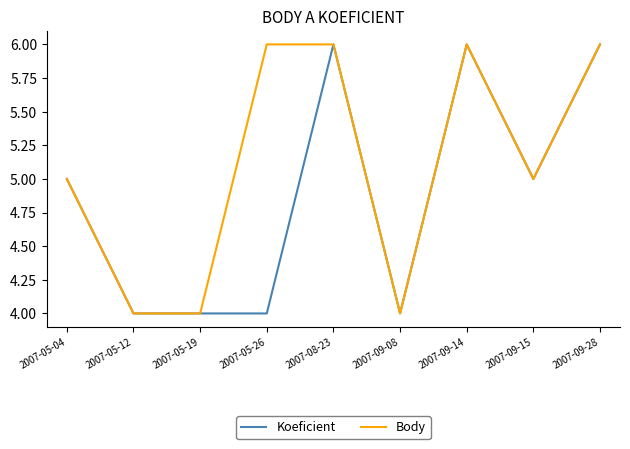

Which series has the largest total across all categories?

Body